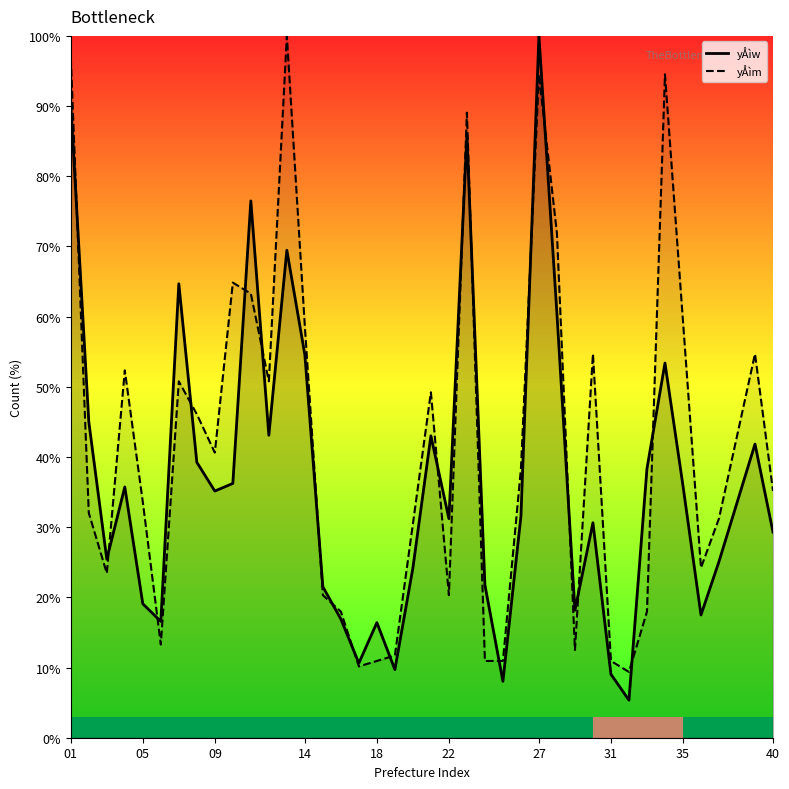

How many distinct data groups are displayed?

2